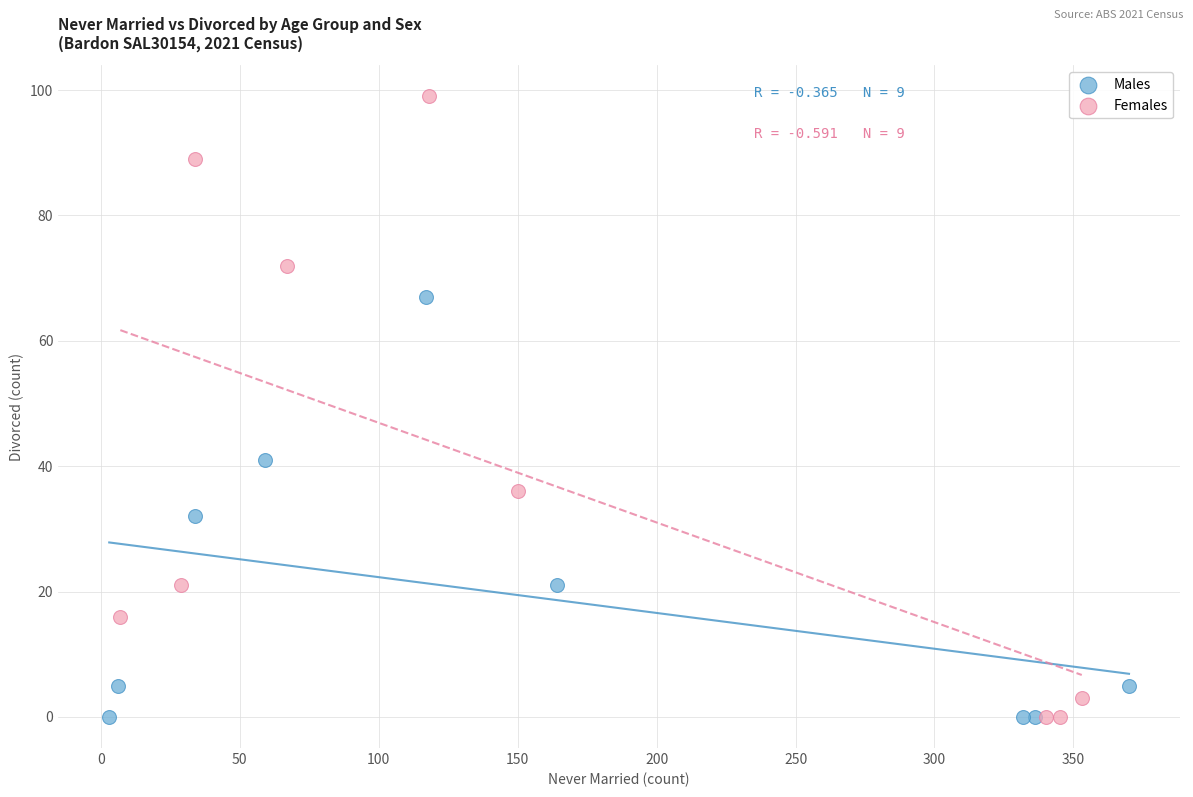

Which series reaches the maximum Y coordinate?

Females